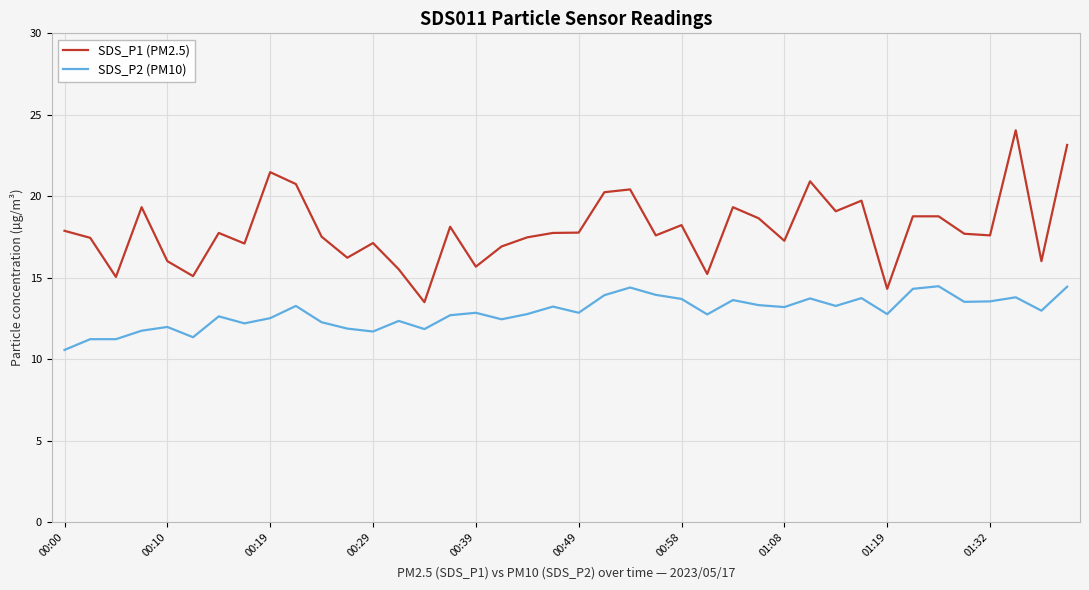

Which series has the largest range (max minus min)?

SDS_P1 (PM2.5)